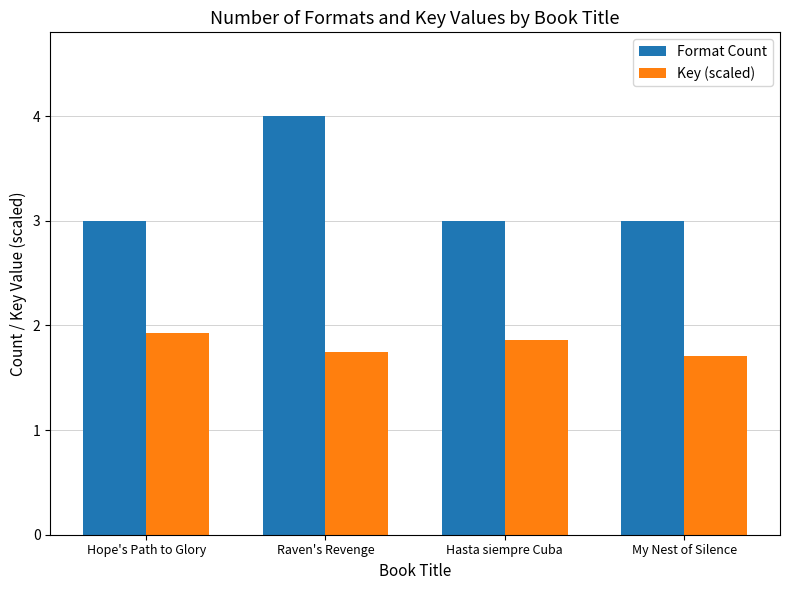

Is the value of Format Count at Hasta siempre Cuba greater than the value of Key (scaled) at Hope's Path to Glory?

Yes